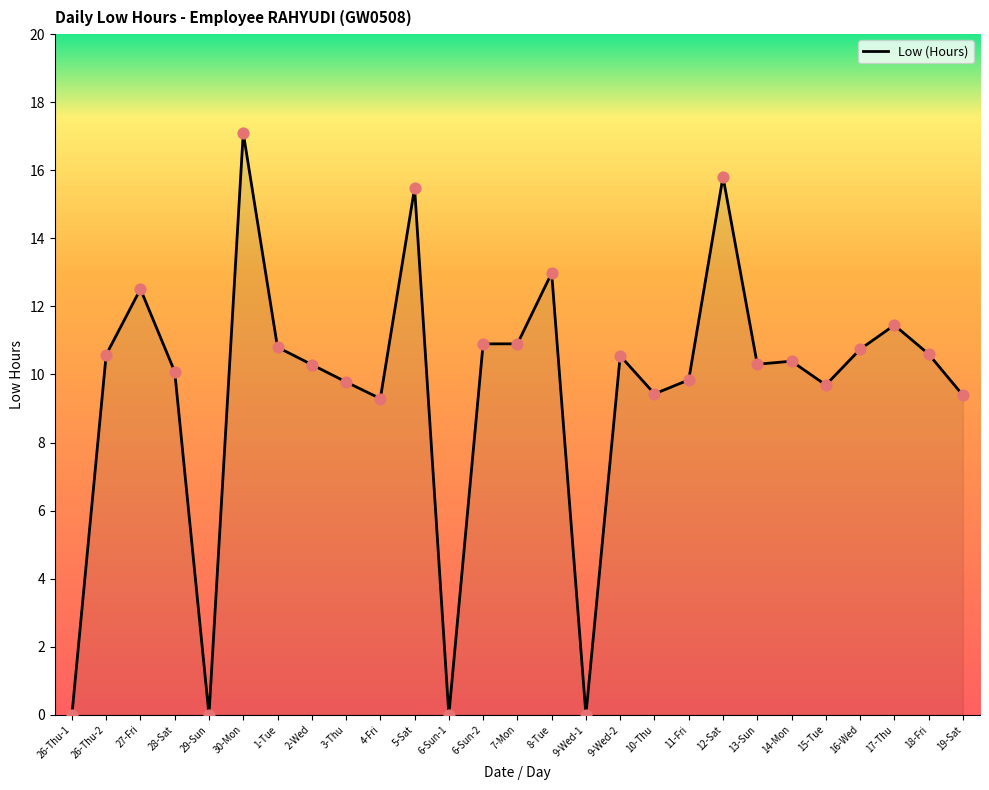

What is the change in value from 16-Wed to 17-Thu?

+0.7